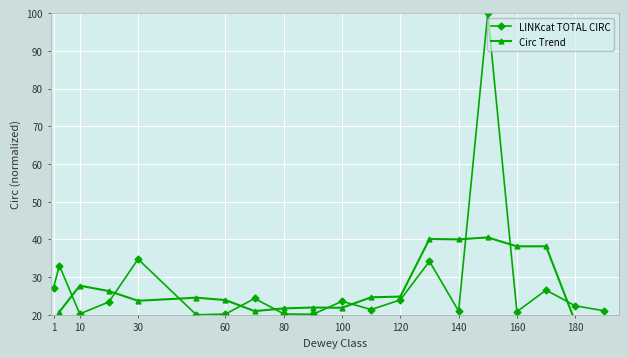

True or false: LINKcat TOTAL CIRC has more than 0 points higher than both neighbors.

True